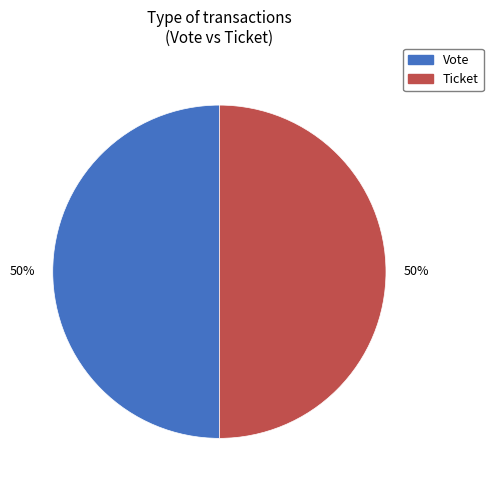

What is the ratio of the value at Ticket to the value at Vote?

1.0